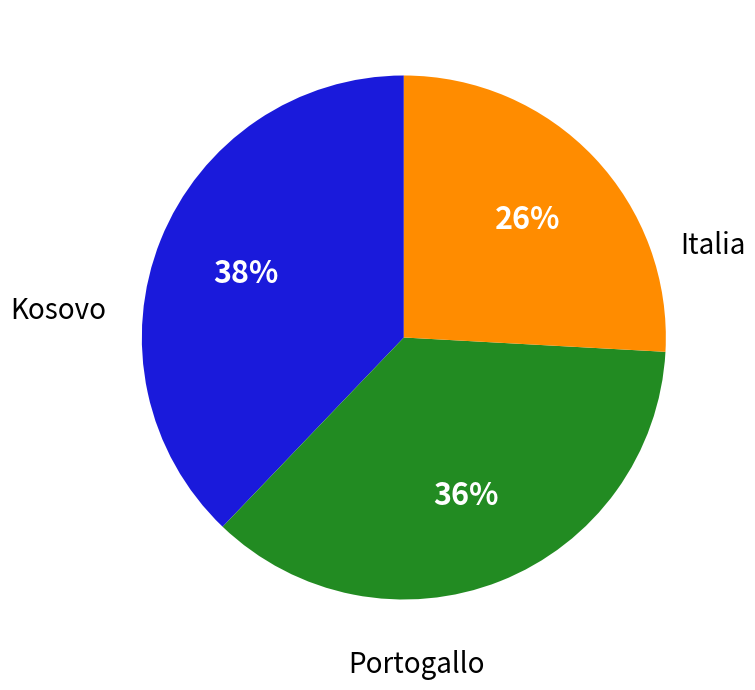

To the nearest percent, what is the average slice percentage?

33%